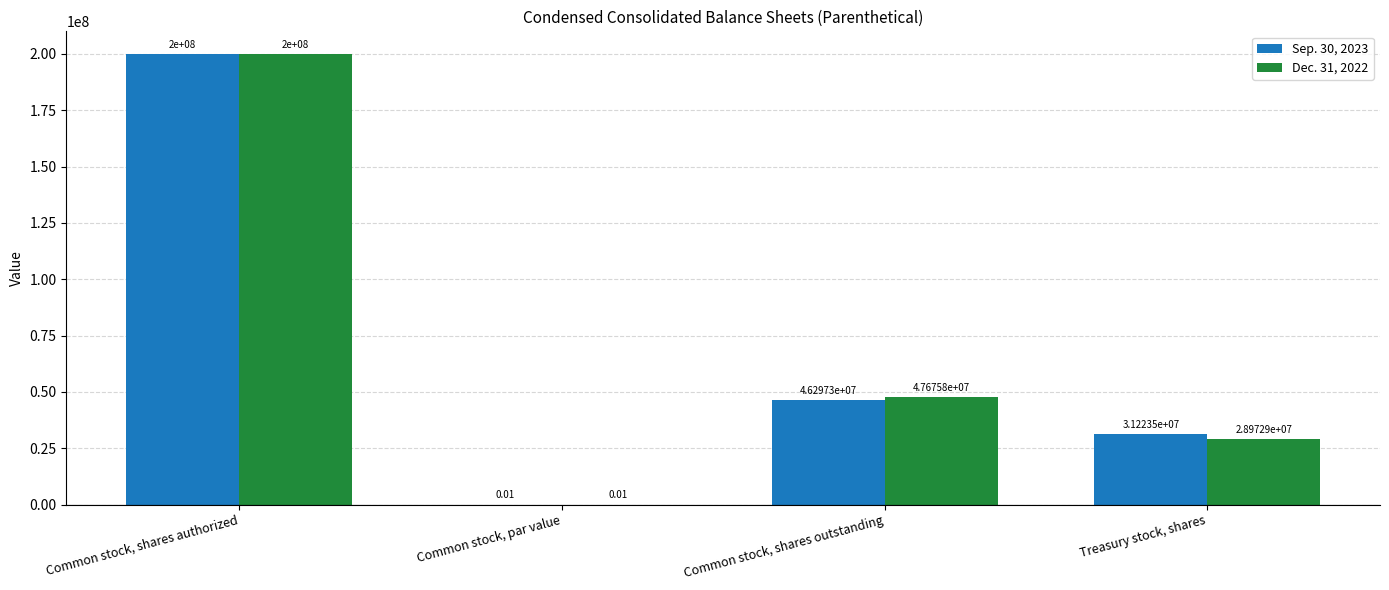

What is the sum of all Dec. 31, 2022 values?

276648724.0